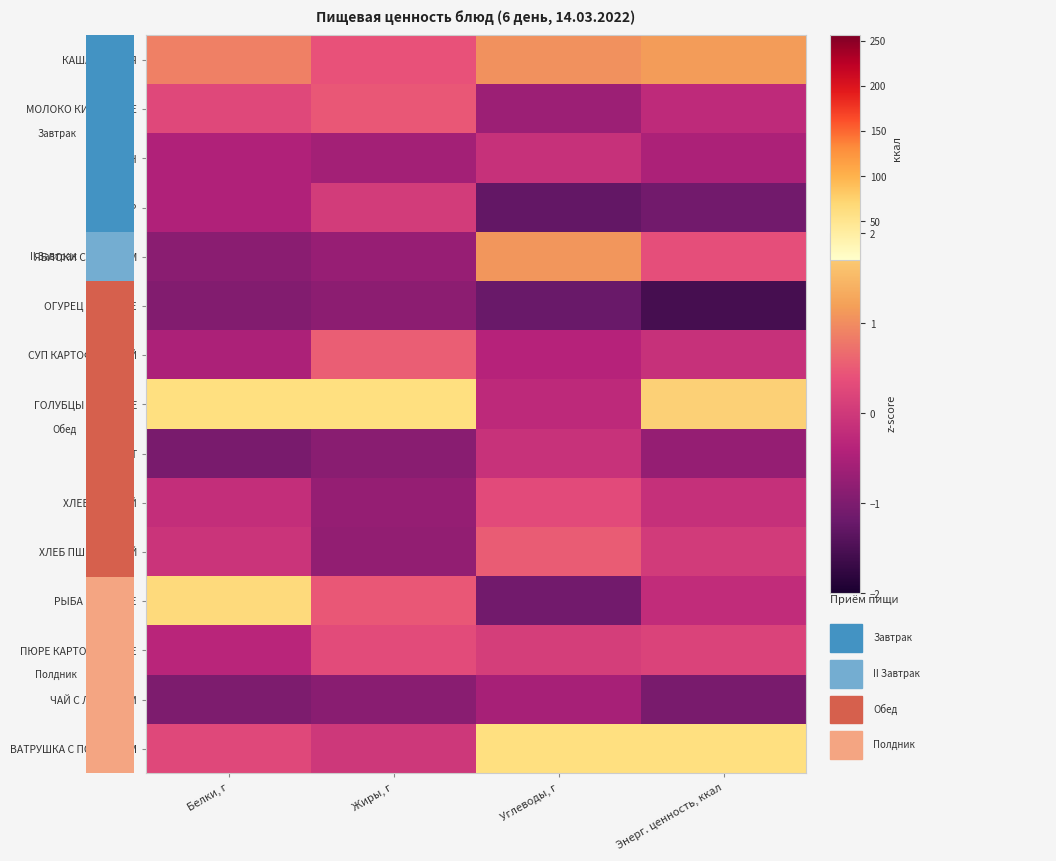

Which series has the widest spread of values?

ГОЛУБЦЫ ЛЕНИВЫЕ